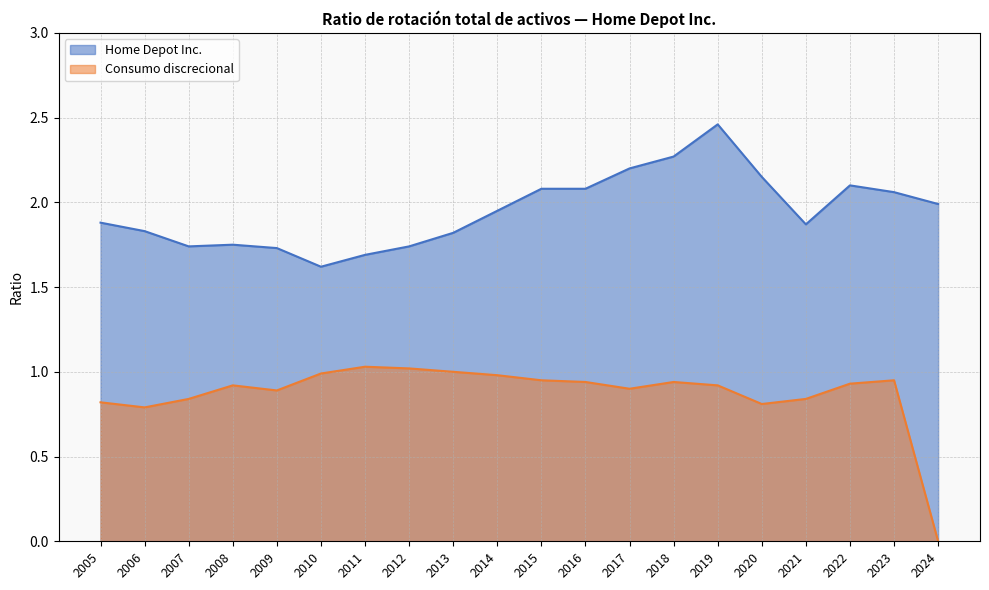

Which label corresponds to the largest value in the chart?

2019